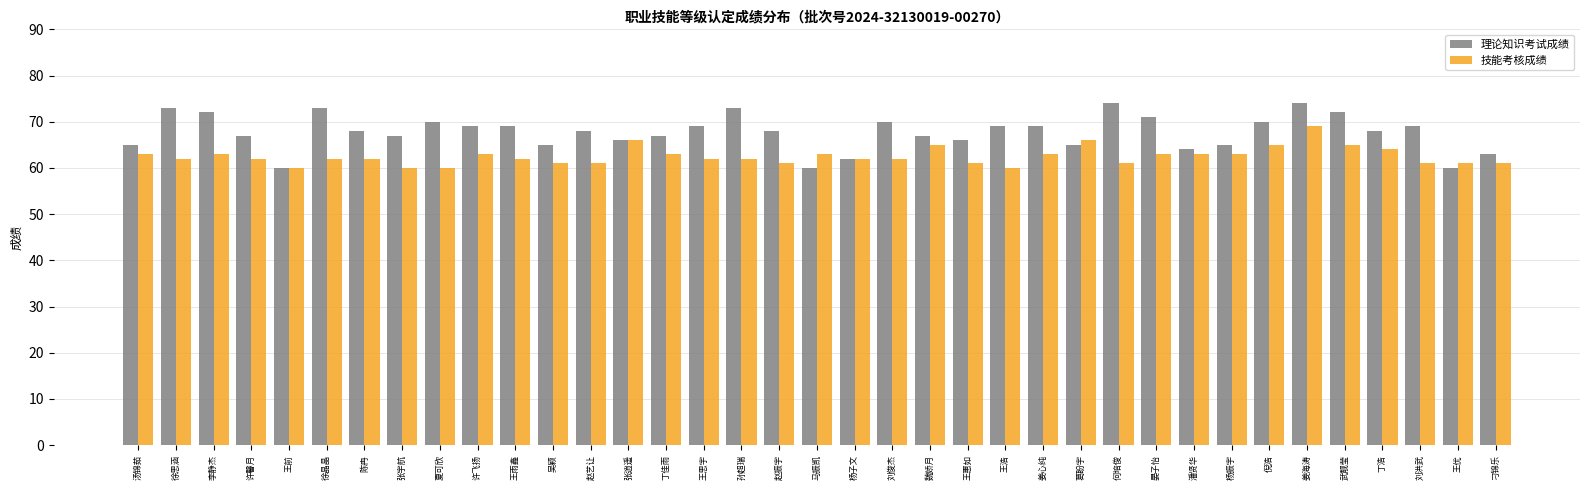

What is the sum of all 理论知识考试成绩 values?

2507